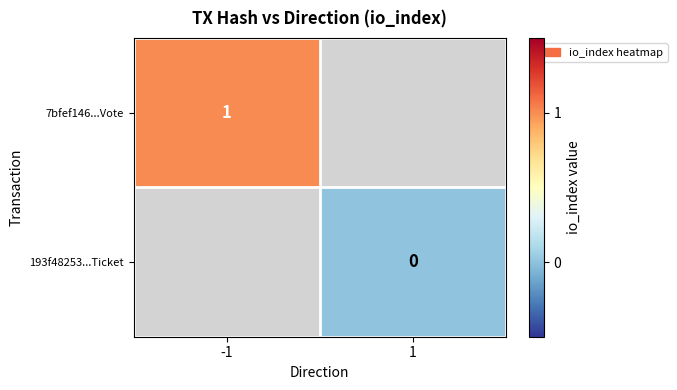

Is the value of 193f48253...Ticket at -1 greater than the value of 7bfef146...Vote at -1?

No